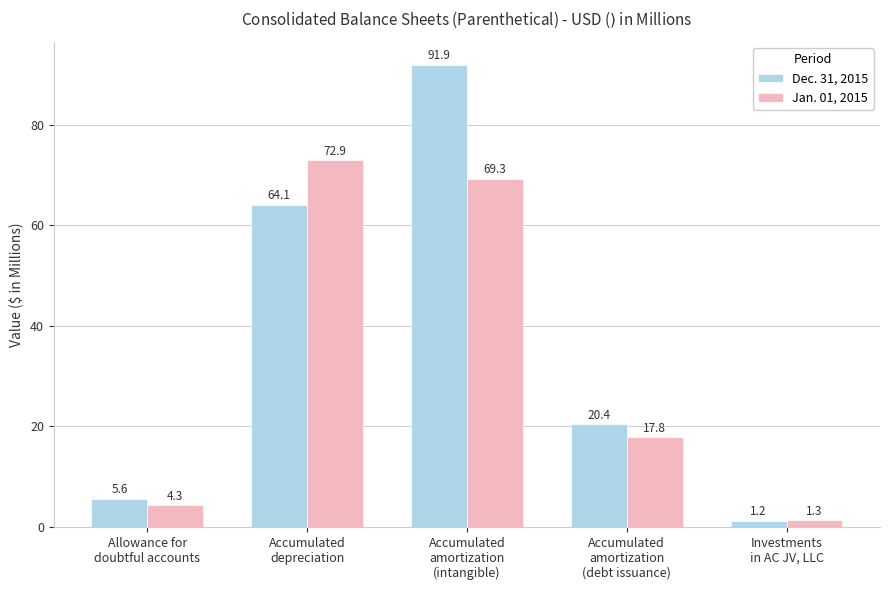

What value does the Dec. 31, 2015 series have at Accumulated
depreciation?

64.1